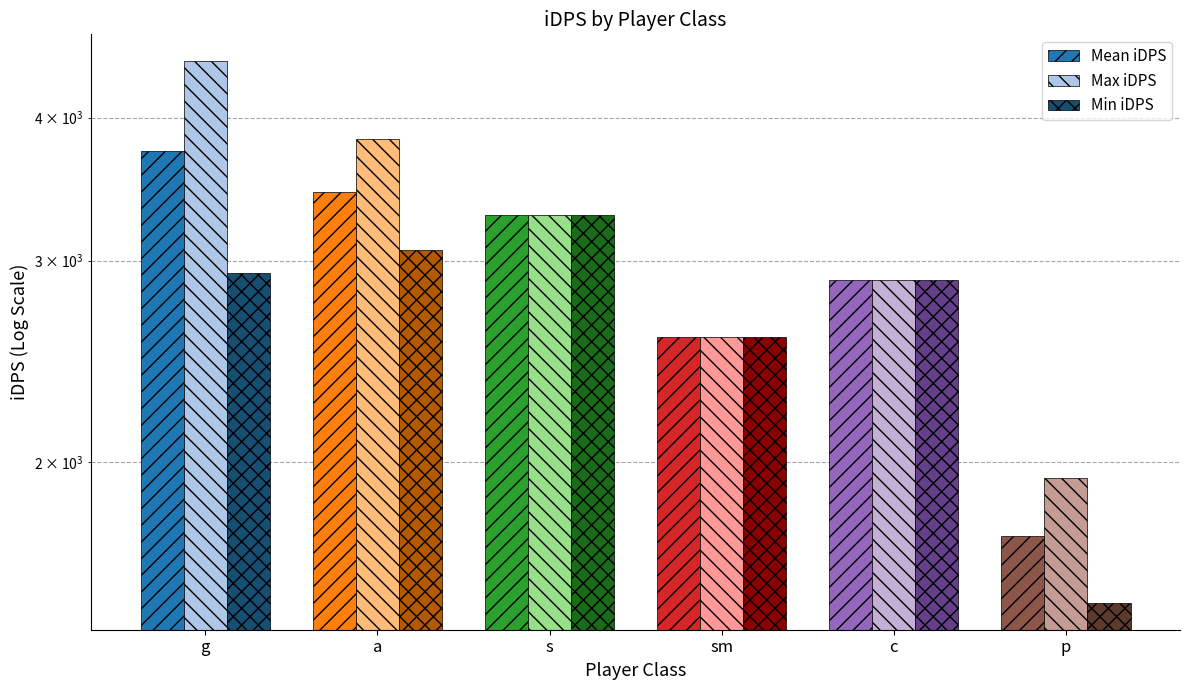

Rank the categories by Min iDPS value from lowest to highest.

p, sm, c, g, a, s